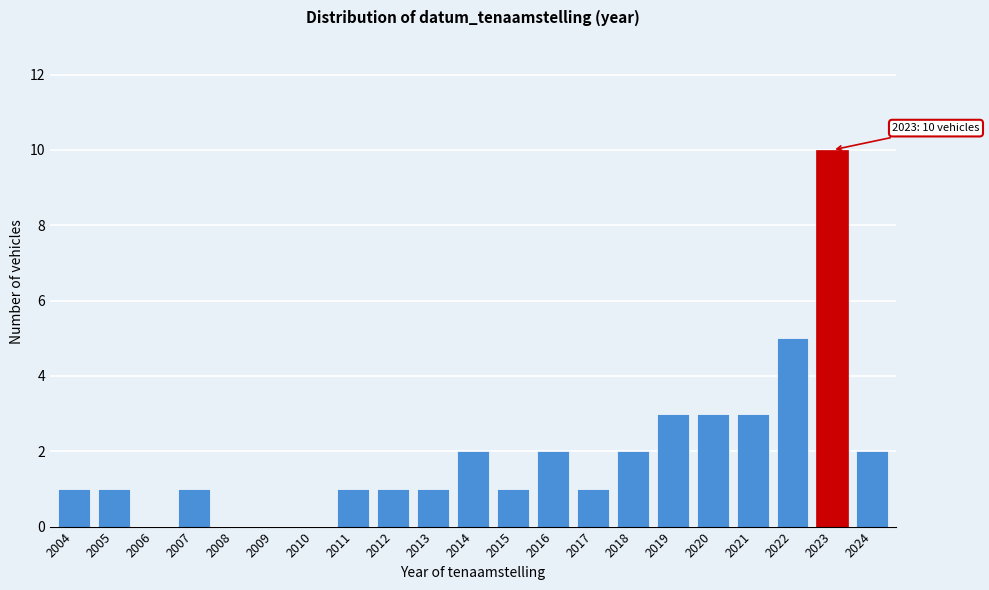

Reading left to right, transcribe all the data shown in this chart.

2004=1	2005=1	2006=0	2007=1	2008=0	2009=0	2010=0	2011=1	2012=1	2013=1	2014=2	2015=1	2016=2	2017=1	2018=2	2019=3	2020=3	2021=3	2022=5	2023=10	2024=2